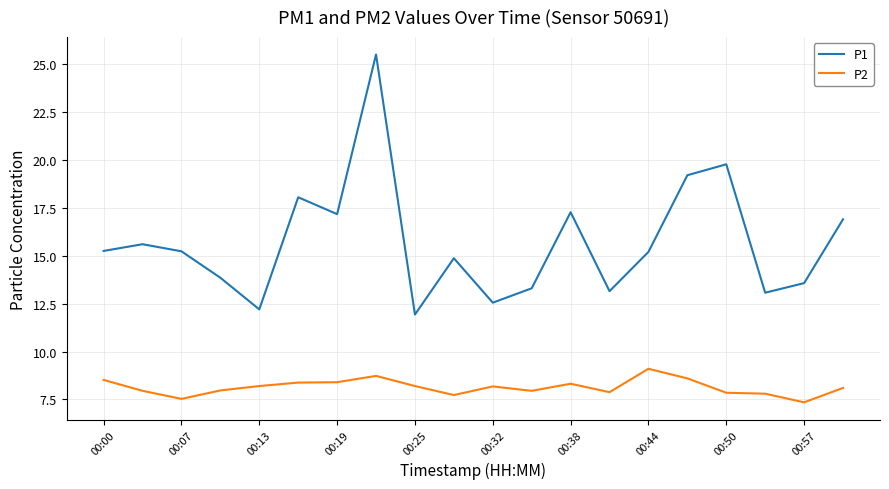

Rank the series by their average value, from lowest to highest.

P2, P1